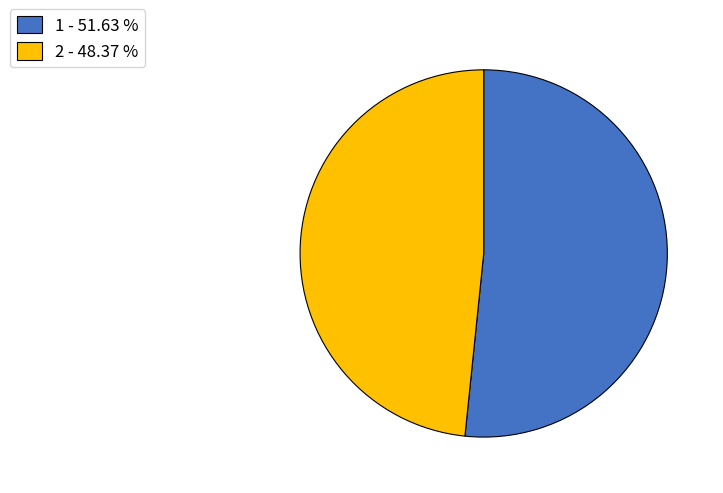

How many segments does this pie chart have?

2